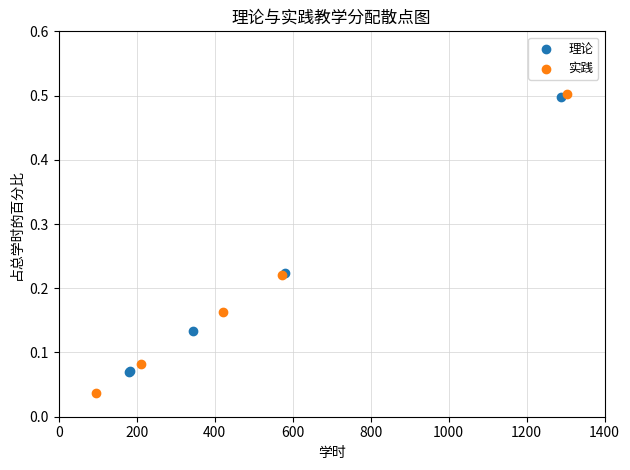

What are all the series names shown in the legend?

理论, 实践